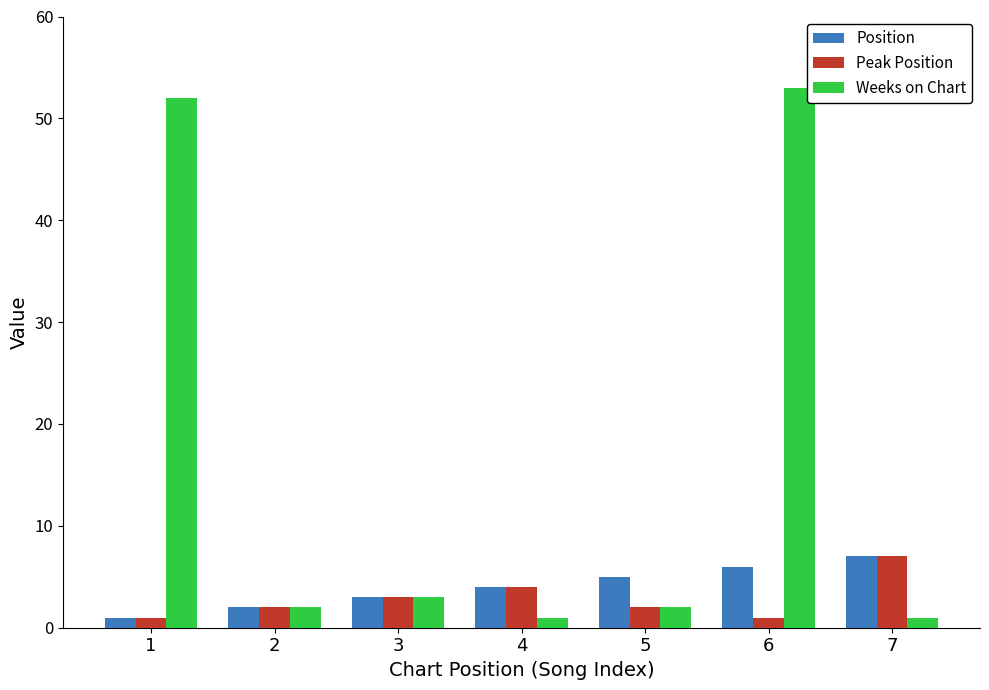

Is it true that Weeks on Chart equals 1 at 7?

True